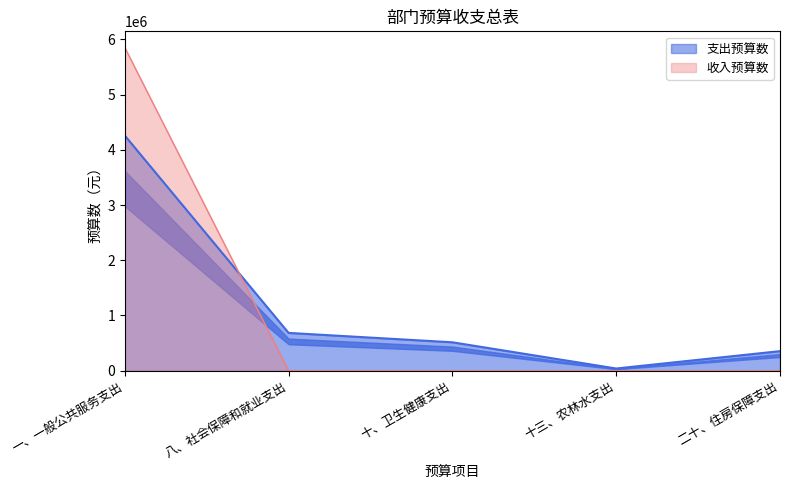

How many lines are shown in the chart?

2